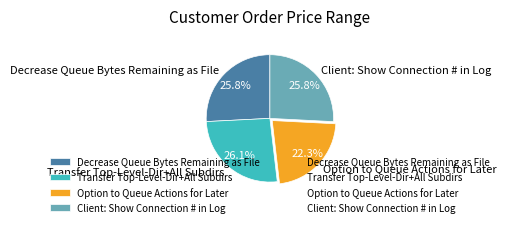

Does Client: Show Connection # in Log represent more than half of the total?

No